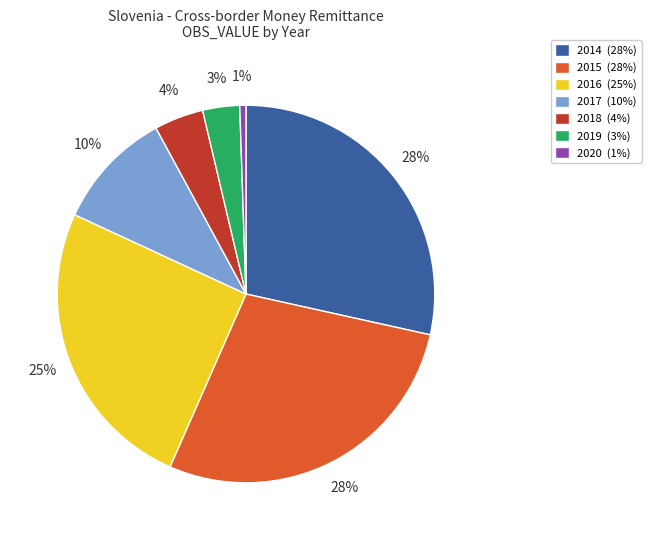

Is there any slice that represents more than half of the pie?

No